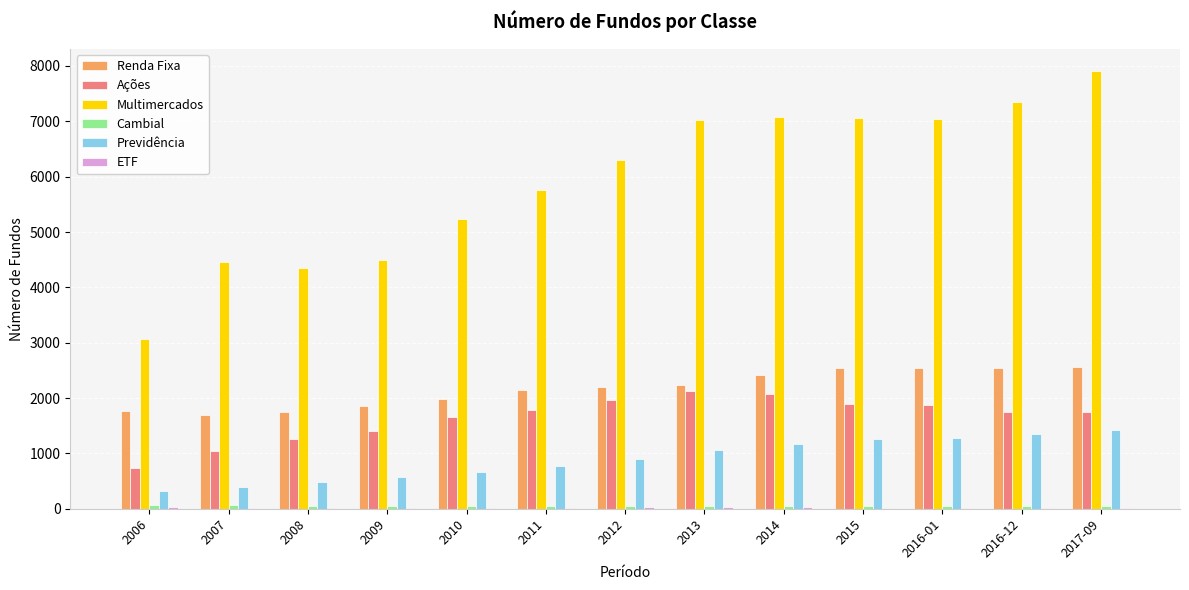

The Ações series shows 2762 at 2015. True or false?

False